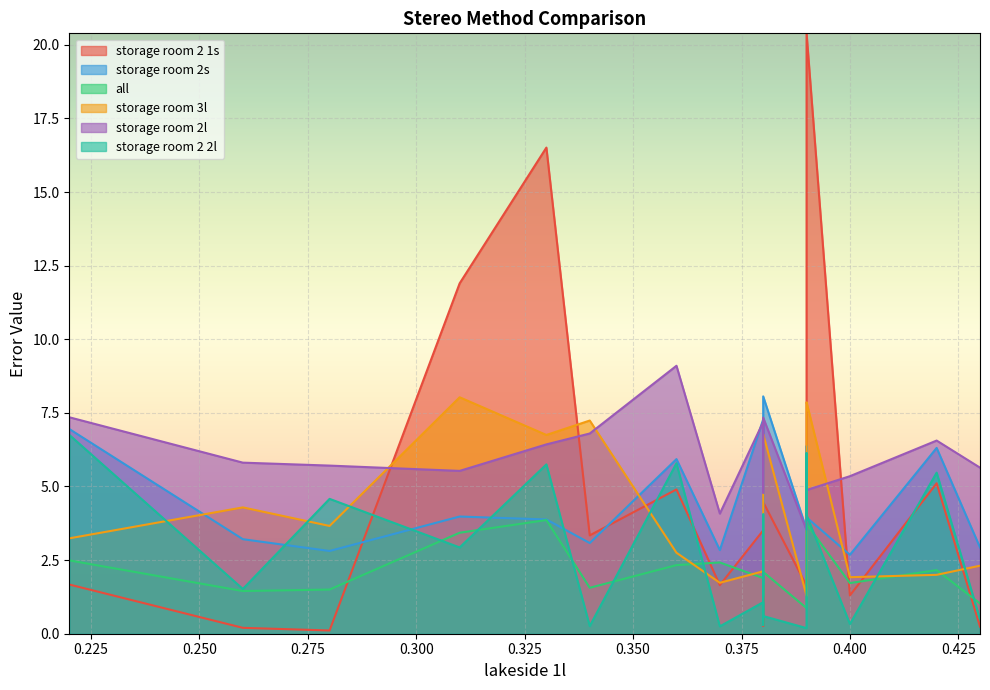

What are all the series names shown in the legend?

storage room 2 1s, storage room 2s, all, storage room 3l, storage room 2l, storage room 2 2l